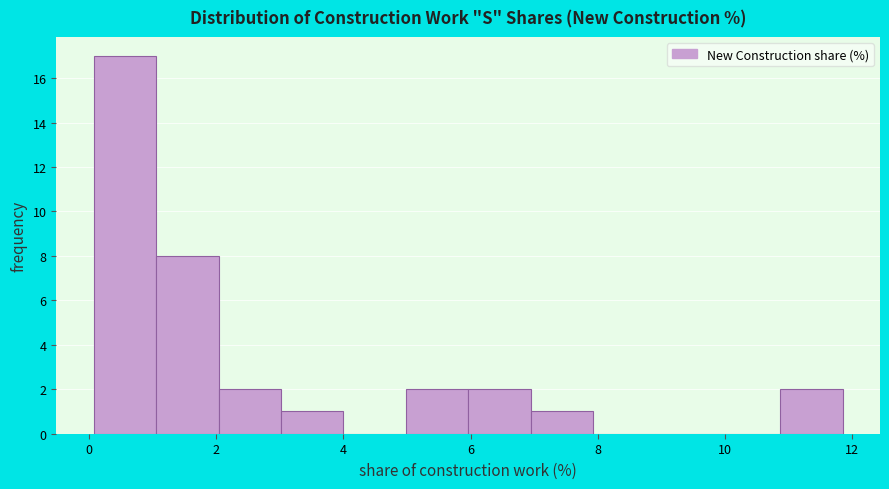

Reading left to right, transcribe this chart: for each bar, give the range it covers on the x-axis and its height. Neither the bar edges nor the heights are printed on the chart, so give them approximately, as read against the axes.

0.0 to 1.0: 17
1.0 to 2.0: 8
2.0 to 3.0: 2
3.0 to 4.0: 1
4.0 to 5.0: 0
5.0 to 6.0: 2
6.0 to 7.0: 2
7.0 to 8.0: 1
8.0 to 9.0: 0
9.0 to 9.8: 0
9.8 to 10.8: 0
10.8 to 11.8: 2